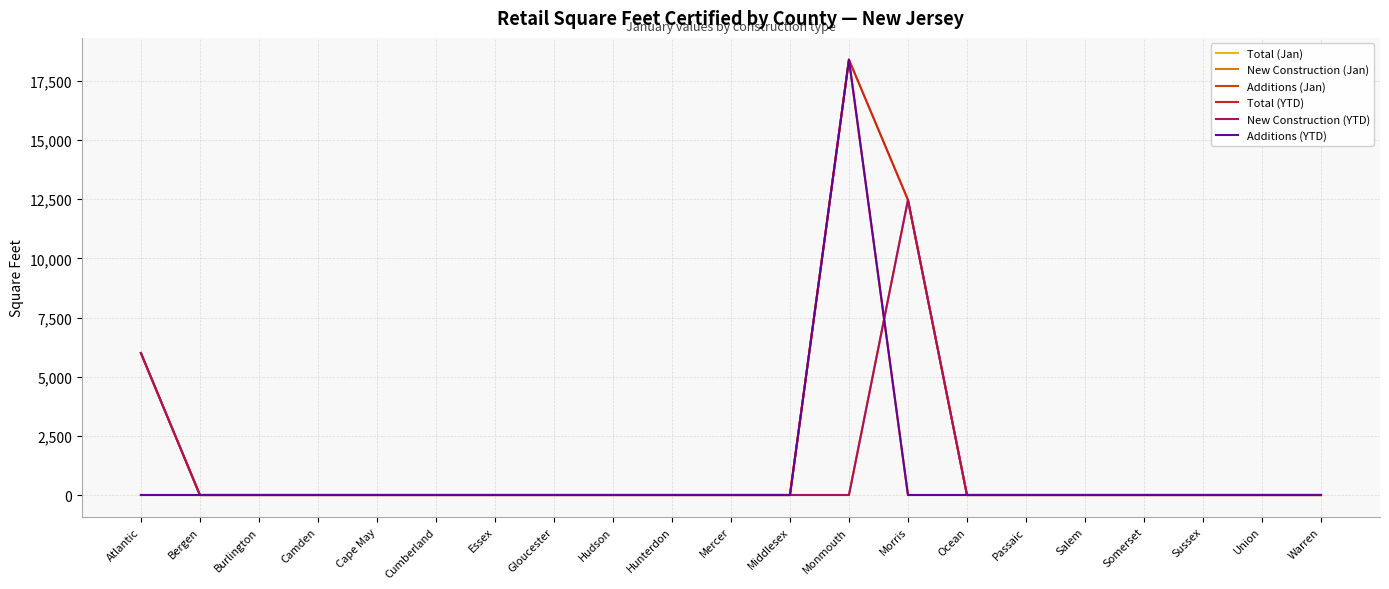

Does the chart display data point markers on the line(s)?

No